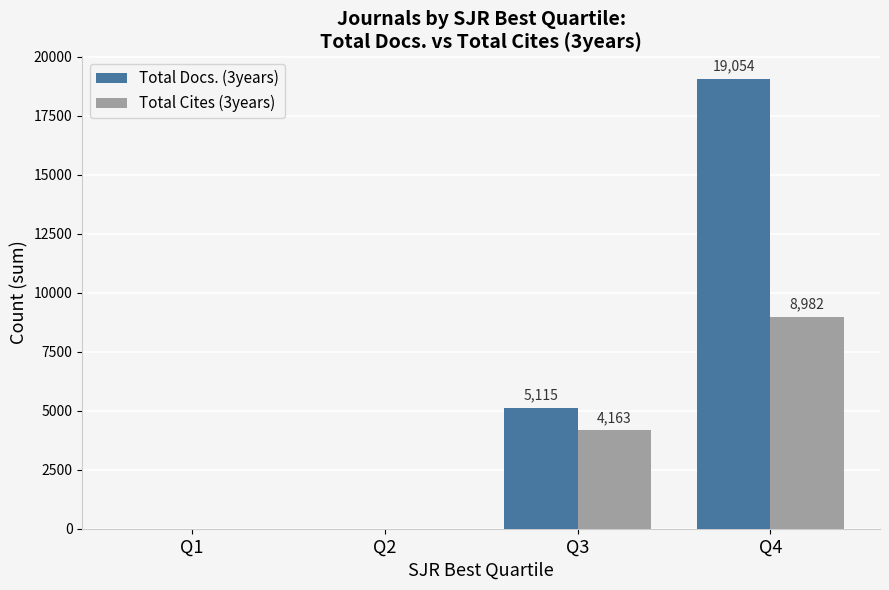

At which category does the chart reach its peak across all series?

Q4